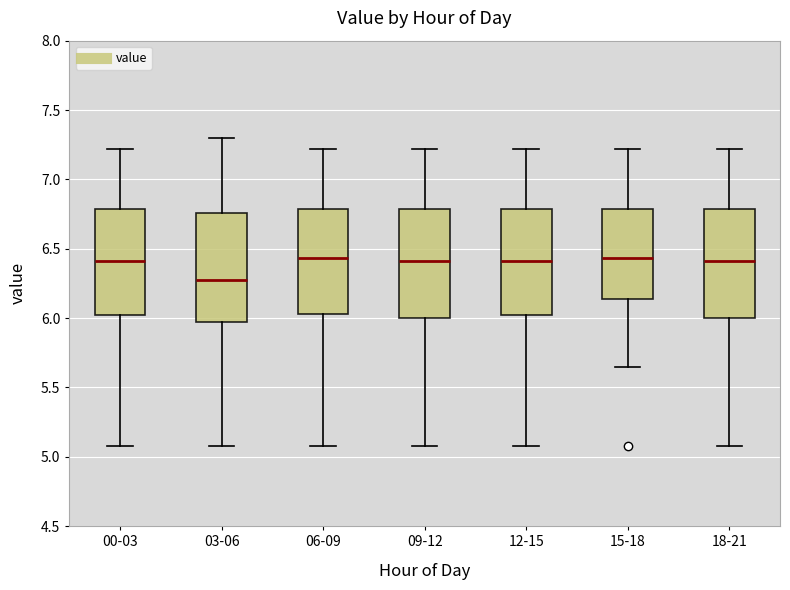

Reading left to right, read every box against the y-axis: the position of its median line, the range the box covers, and the ends of its whiskers. The values are not printed on the chart, so give them approximately, as read against the axis.

00-03: median 6.40, box 6.00 to 6.80, whiskers 5.10 to 7.20
03-06: median 6.30, box 6.00 to 6.75, whiskers 5.10 to 7.30
06-09: median 6.45, box 6.05 to 6.80, whiskers 5.10 to 7.20
09-12: median 6.40, box 6.00 to 6.80, whiskers 5.10 to 7.20
12-15: median 6.40, box 6.00 to 6.80, whiskers 5.10 to 7.20
15-18: median 6.45, box 6.15 to 6.80, whiskers 5.65 to 7.20
18-21: median 6.40, box 6.00 to 6.80, whiskers 5.10 to 7.20